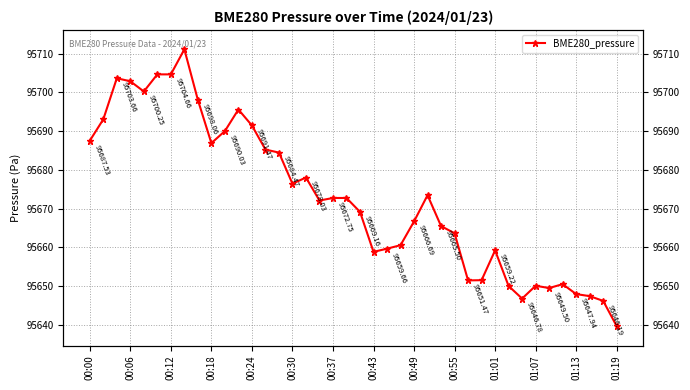

Is this an area chart (filled region under the line)?

No